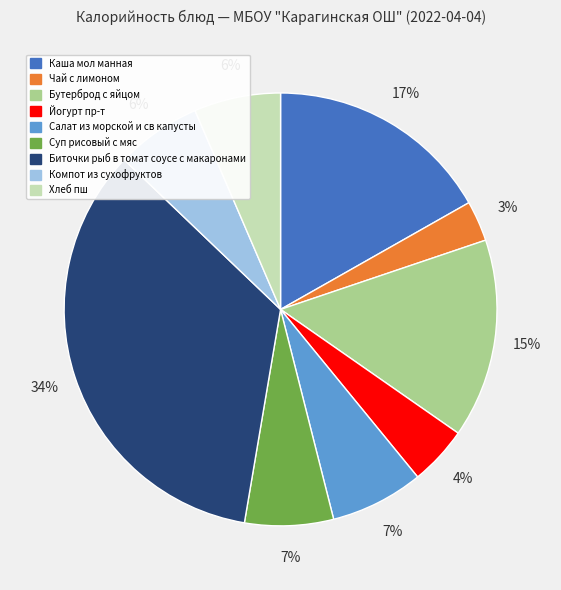

Which category has the smallest portion of the pie?

Чай с лимоном